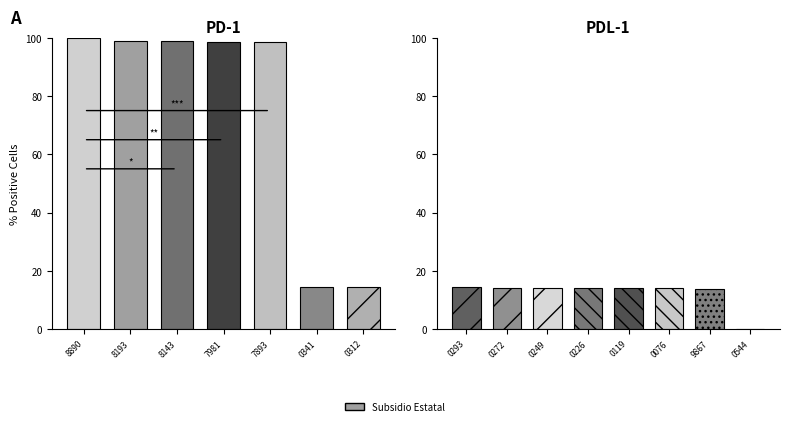

What is the average value?

12.3